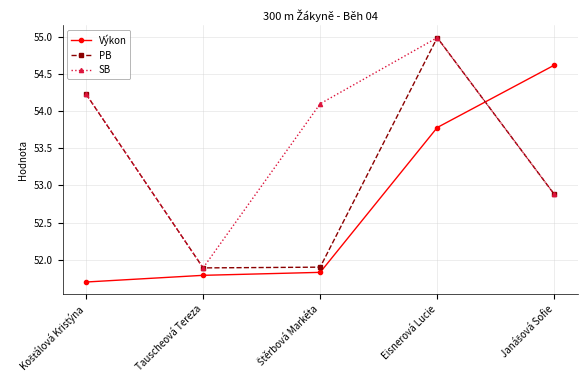

What is the label of the 2nd point from the left?

Tauscheová Tereza